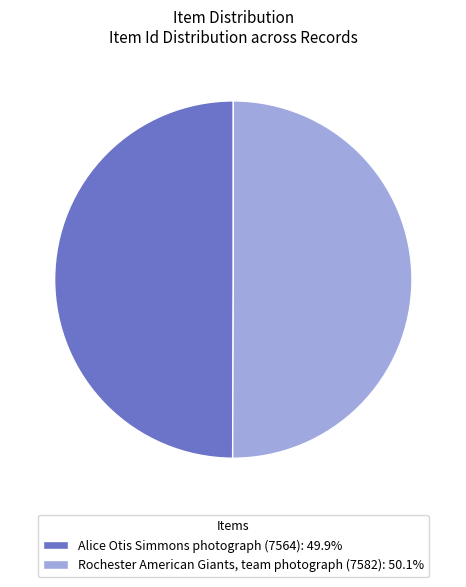

The Alice Otis Simmons photograph (7564) slice represents 57% of the pie. True or false?

False